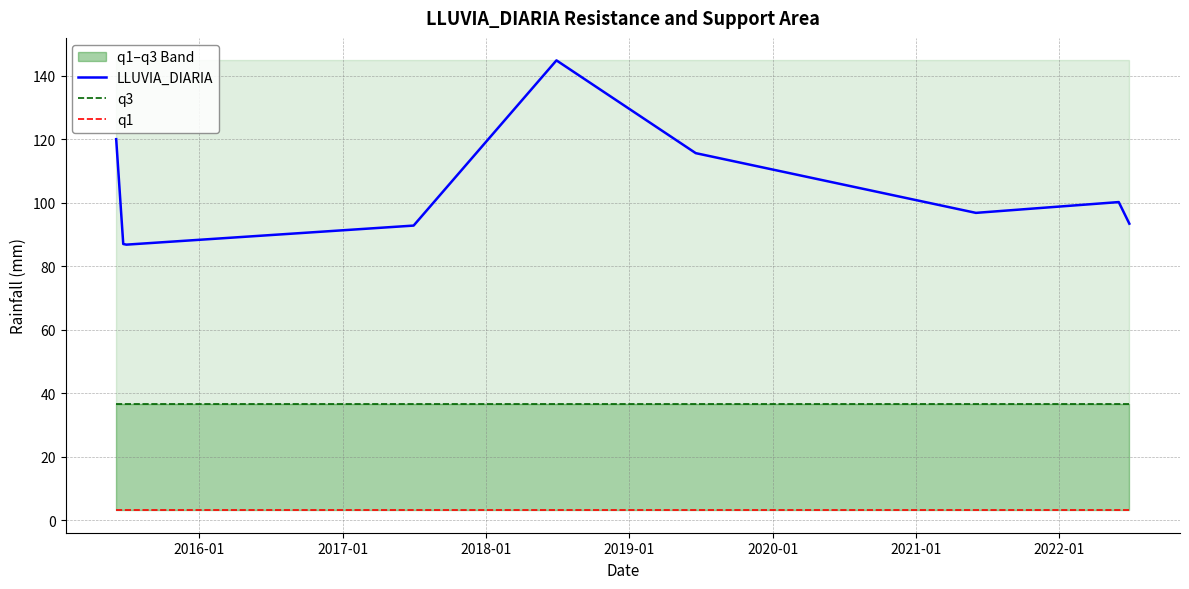

Which series has the largest total across all categories?

LLUVIA_DIARIA